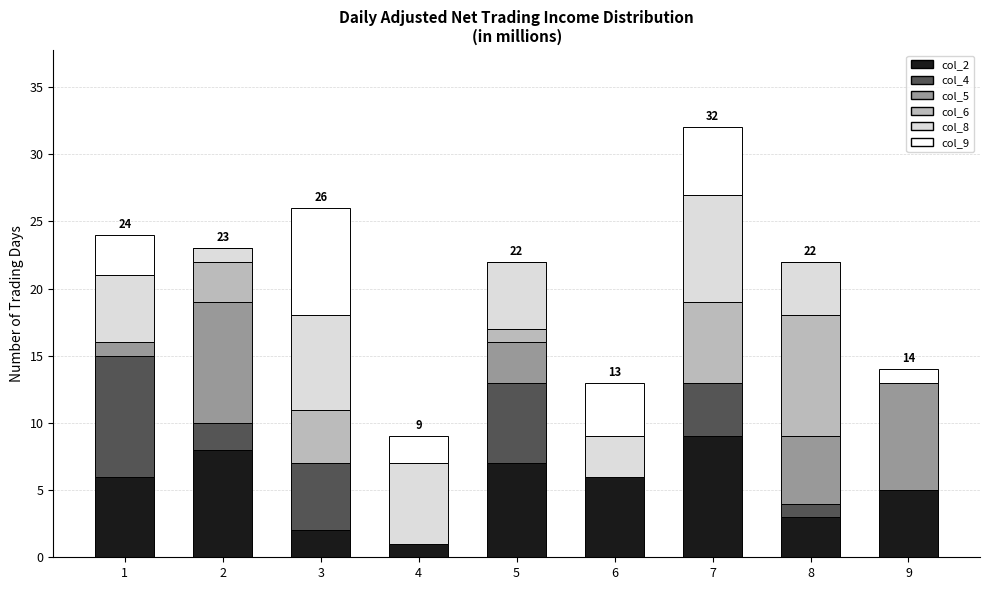

How many series are shown in this chart?

6